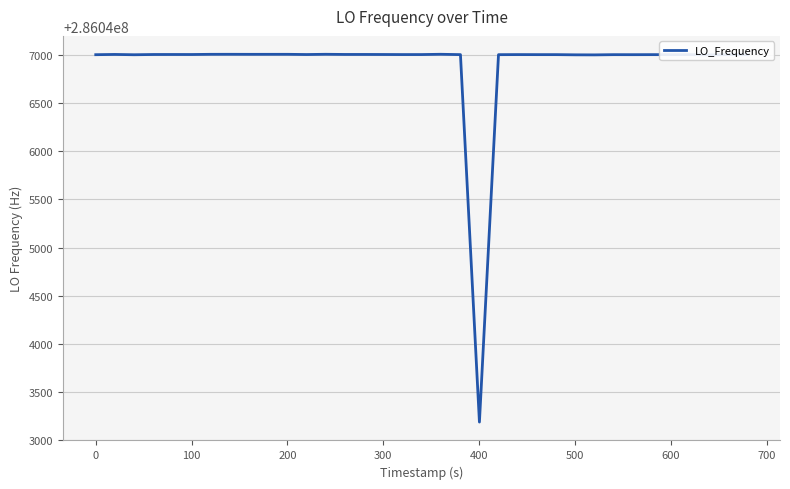

What is the difference between the maximum and minimum values?

3818.2